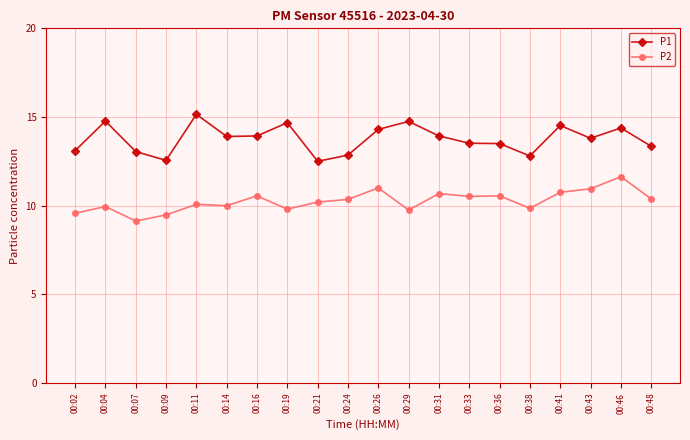

What is the minimum value for P2?

9.1